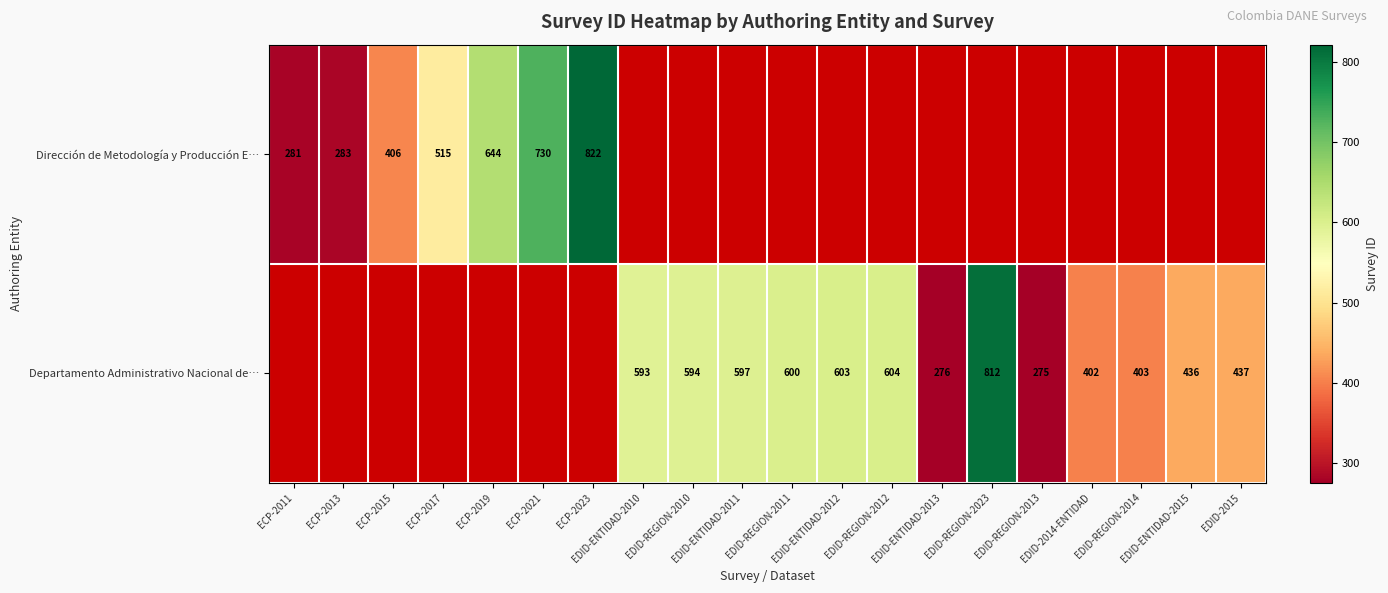

At which category does the chart reach its minimum across all series?

EDID-REGION-2013